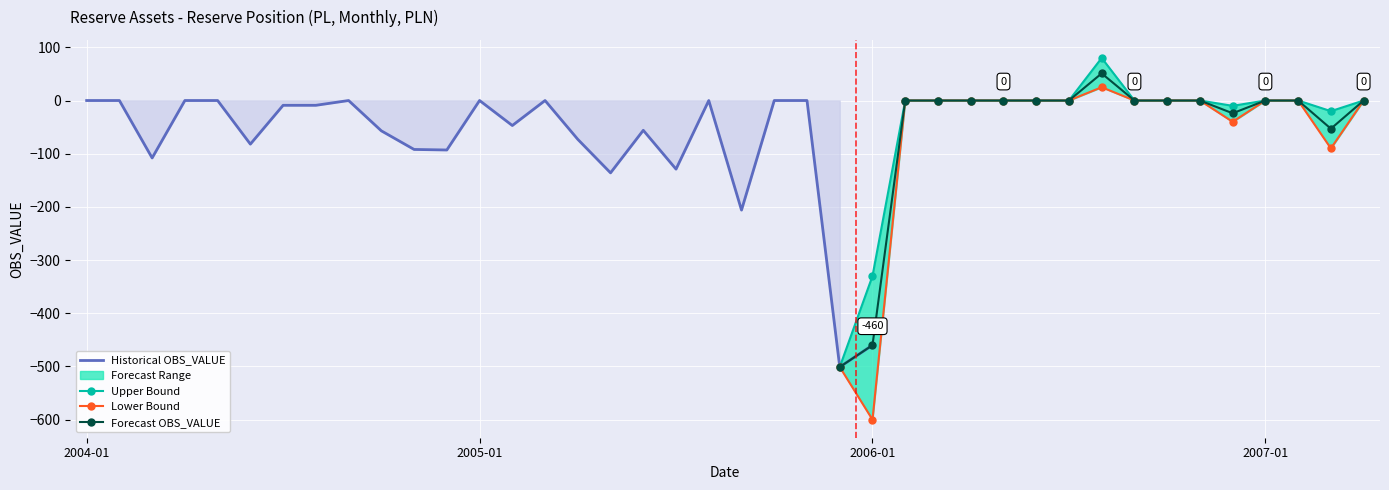

Reading left to right, list all the values displayed in this chart.

2004-01=0	2004-02=0	2004-03=-108	2004-04=0	2004-05=0	2004-06=-82	2004-07=-9	2004-08=-9	2004-09=0	2004-10=-57	2004-11=-92	2004-12=-93	2005-01=0	2005-02=-47	2005-03=0	2005-04=-73	2005-05=-136	2005-06=-56	2005-07=-129	2005-08=0	2005-09=-206	2005-10=0	2005-11=0	2005-12=-501	2006-01=-460	2006-02=0	2006-03=0	2006-04=0	2006-05=0	2006-06=0	2006-07=0	2006-08=51	2006-09=0	2006-10=0	2006-11=0	2006-12=-24	2007-01=0	2007-02=0	2007-03=-53	2007-04=0